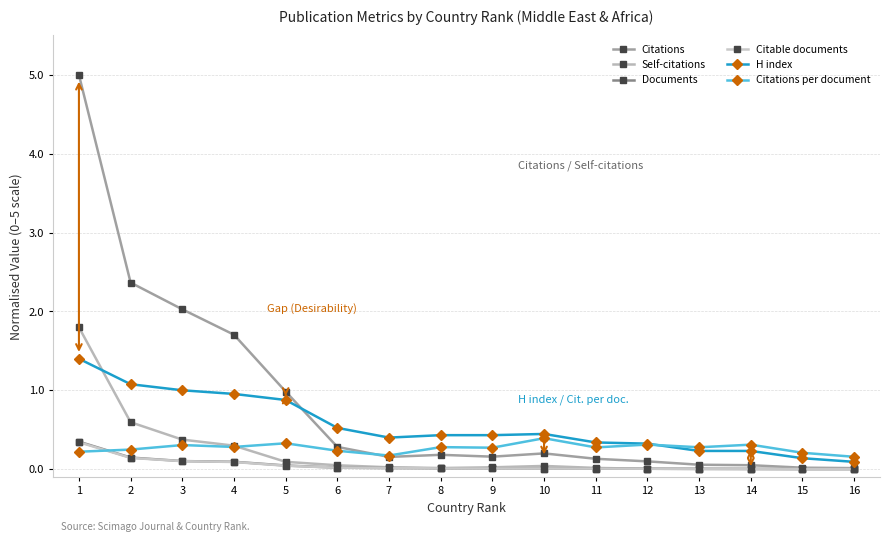

What are all the series names shown in the legend?

Citations, Self-citations, Documents, Citable documents, H index, Citations per document